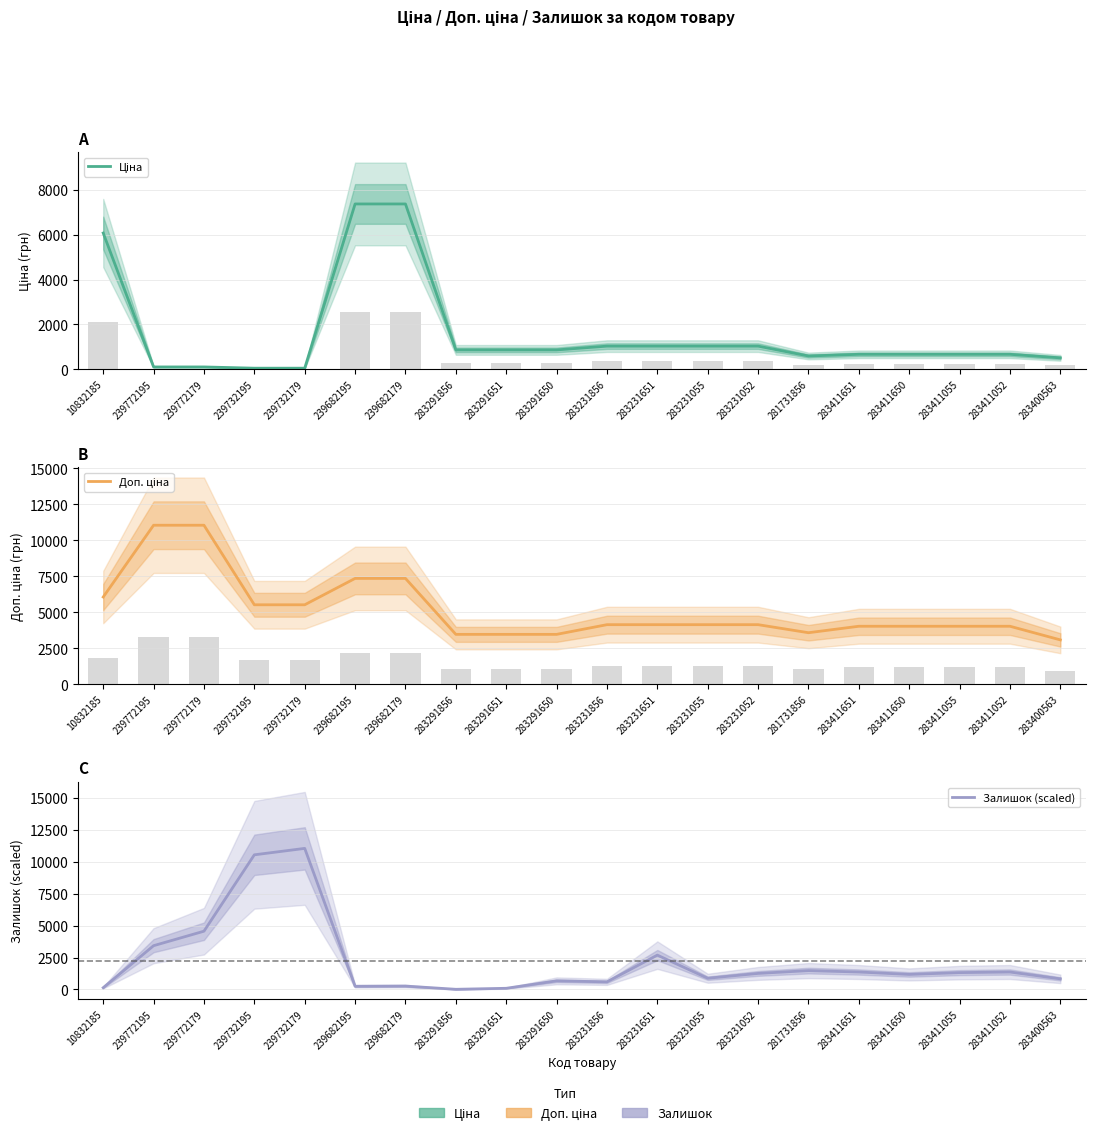

Rank the categories by Залишок (scaled) value from lowest to highest.

283291856, 283291651, 10832185, 239682195, 239682179, 283231856, 283291650, 283400563, 283231055, 283411650, 283231052, 283411055, 283411651, 283411052, 281731856, 283231651, 239772195, 239772179, 239732195, 239732179